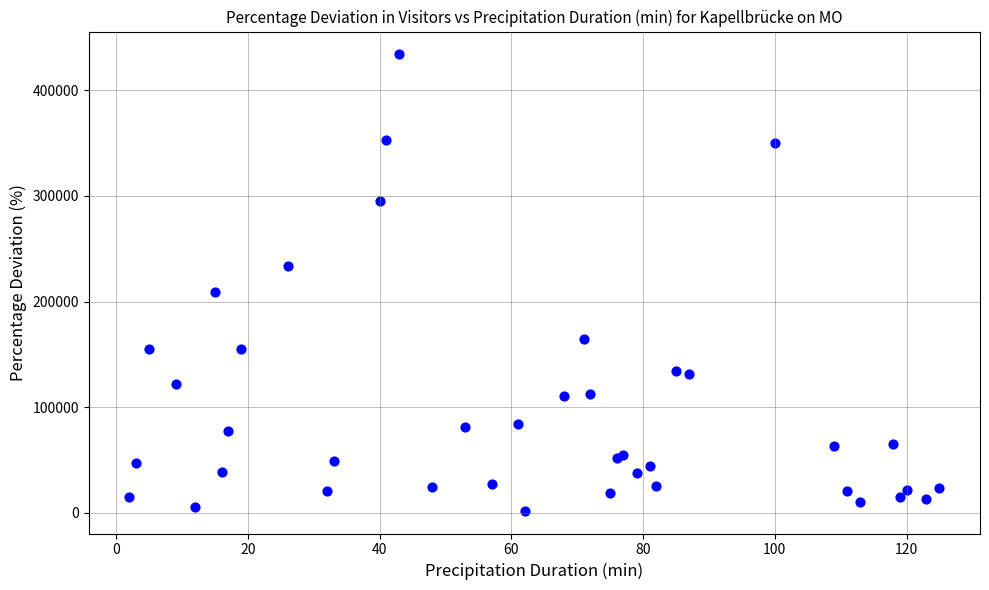

What Y value in the scatter plot is closest to 218021?

209395